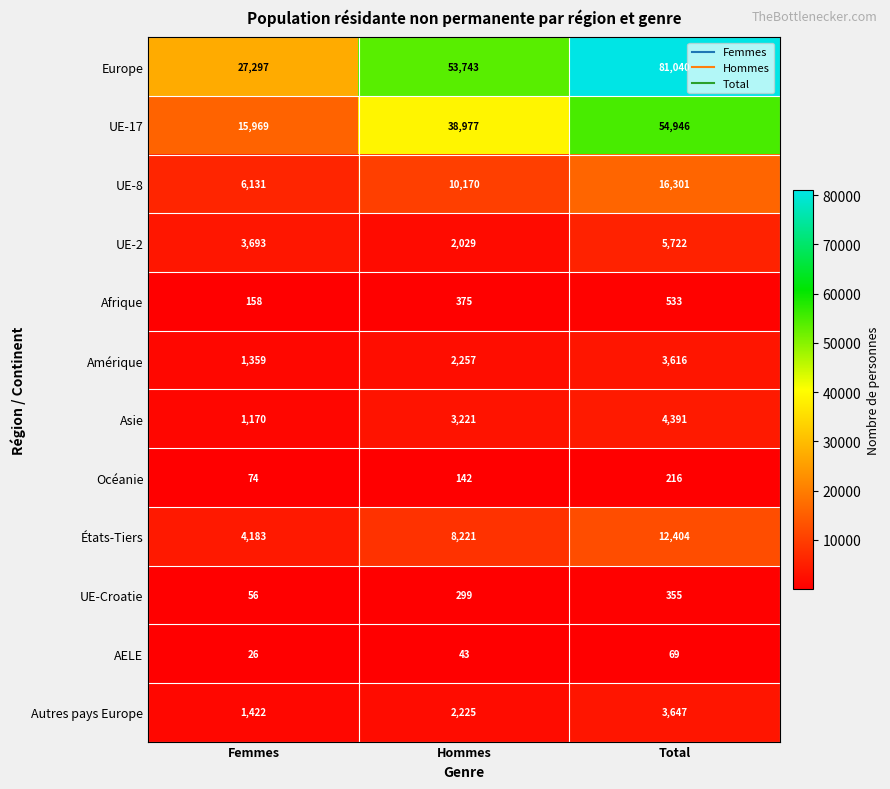

The value of Amérique at Femmes is 404. True or false?

False